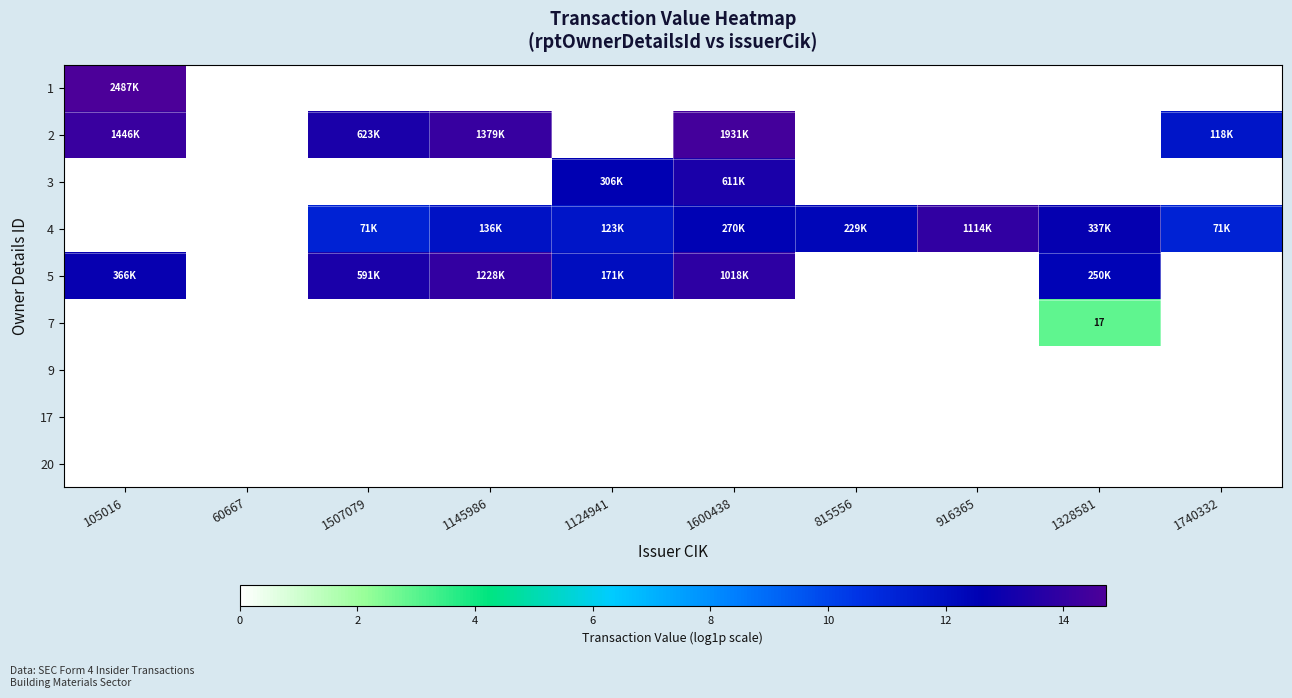

What is the maximum value shown in the chart?

14.7